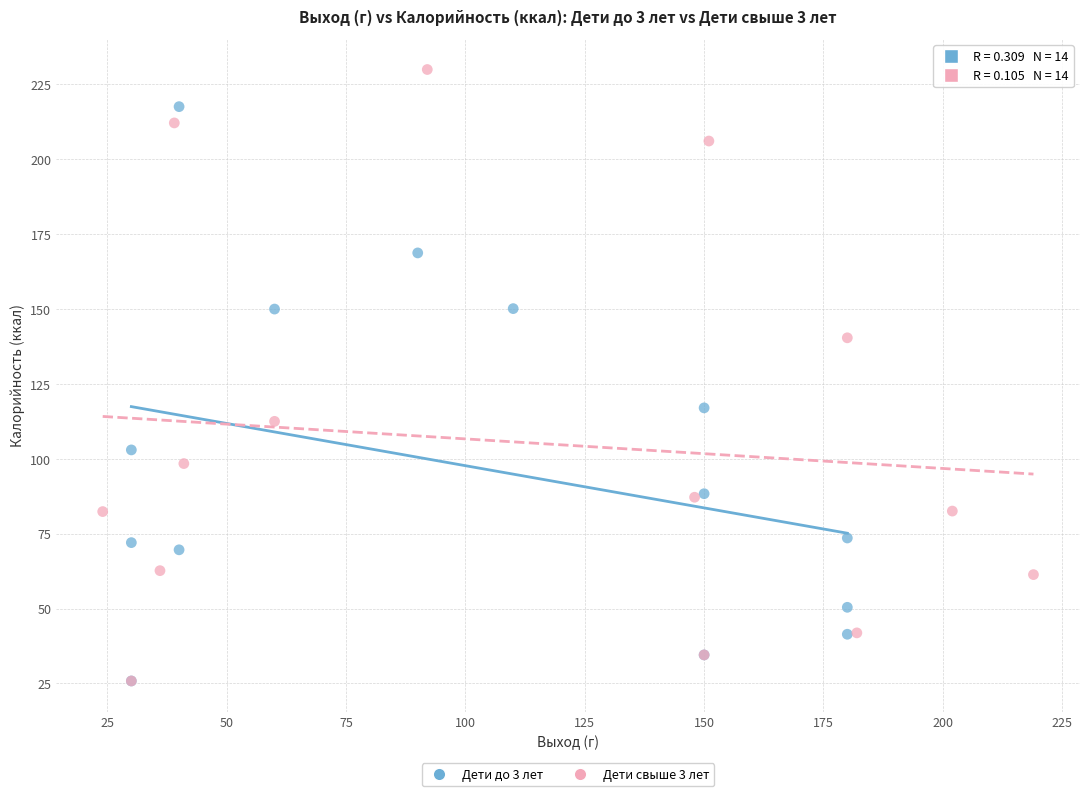

Which series has the largest Y range (max minus min)?

Дети свыше 3 лет